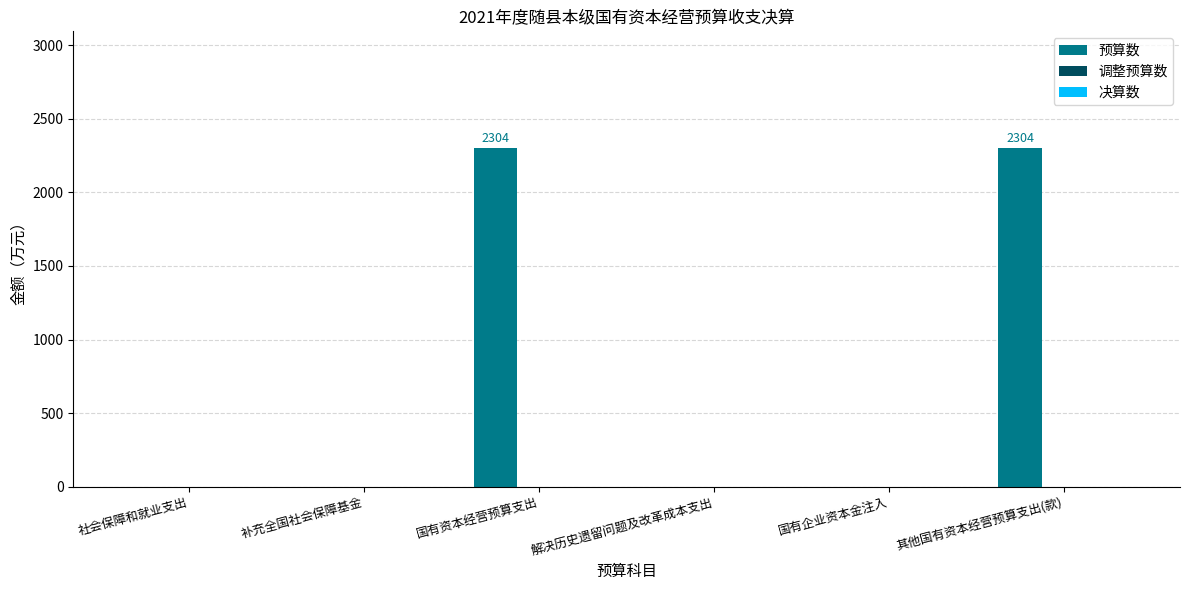

What is the change in value from 补充全国社会保障基金 to 其他国有资本经营预算支出(款)?

+2304